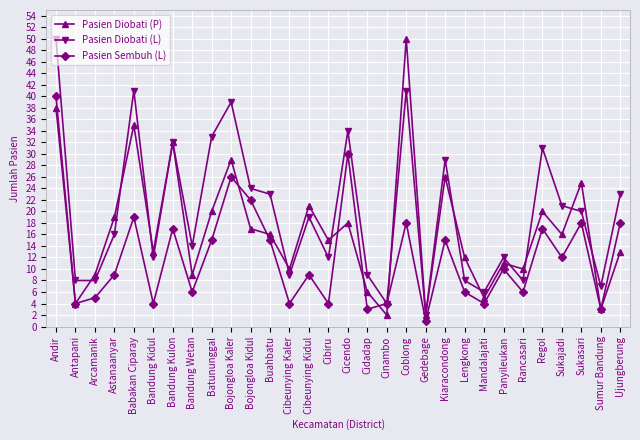

Between which two adjacent categories do Pasien Diobati (L) and Pasien Diobati (P) first intersect?

Antapani and Arcamanik